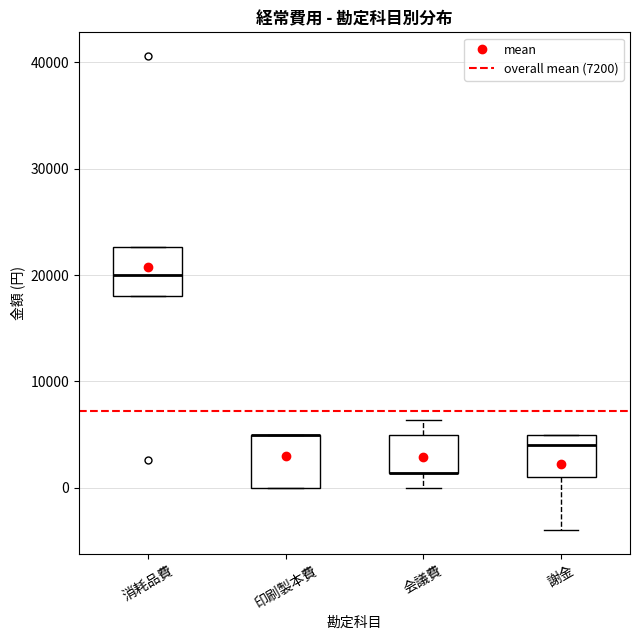

Reading left to right, read every box against the y-axis: the position of its median line, the range the box covers, and the ends of its whiskers. The values are not printed on the chart, so give them approximately, as read against the axis.

消耗品費: median 20000, box 18000 to 23000, whiskers 18000 to 23000
印刷製本費: median 5000 (drawn on the box's upper edge), box 0 to 5000, whiskers 0 to 5000
会議費: median 1000 (drawn on the box's lower edge), box 1000 to 5000, whiskers 0 to 6000
謝金: median 4000, box 1000 to 5000, whiskers -4000 to 5000